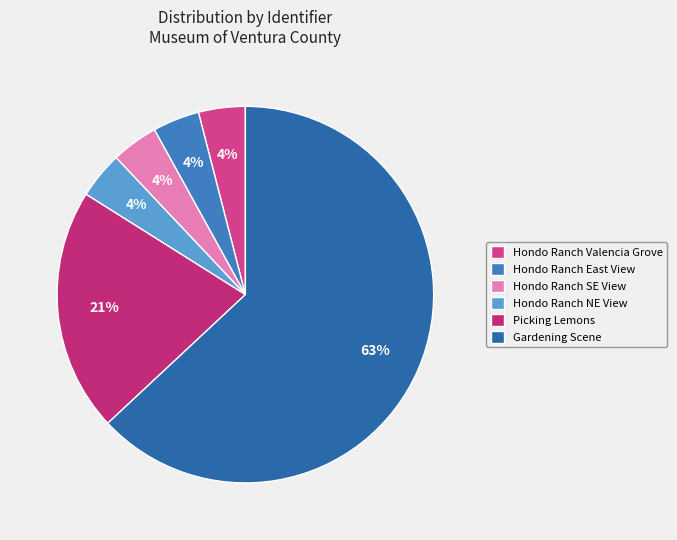

To the nearest percent, what is the average slice percentage?

17%